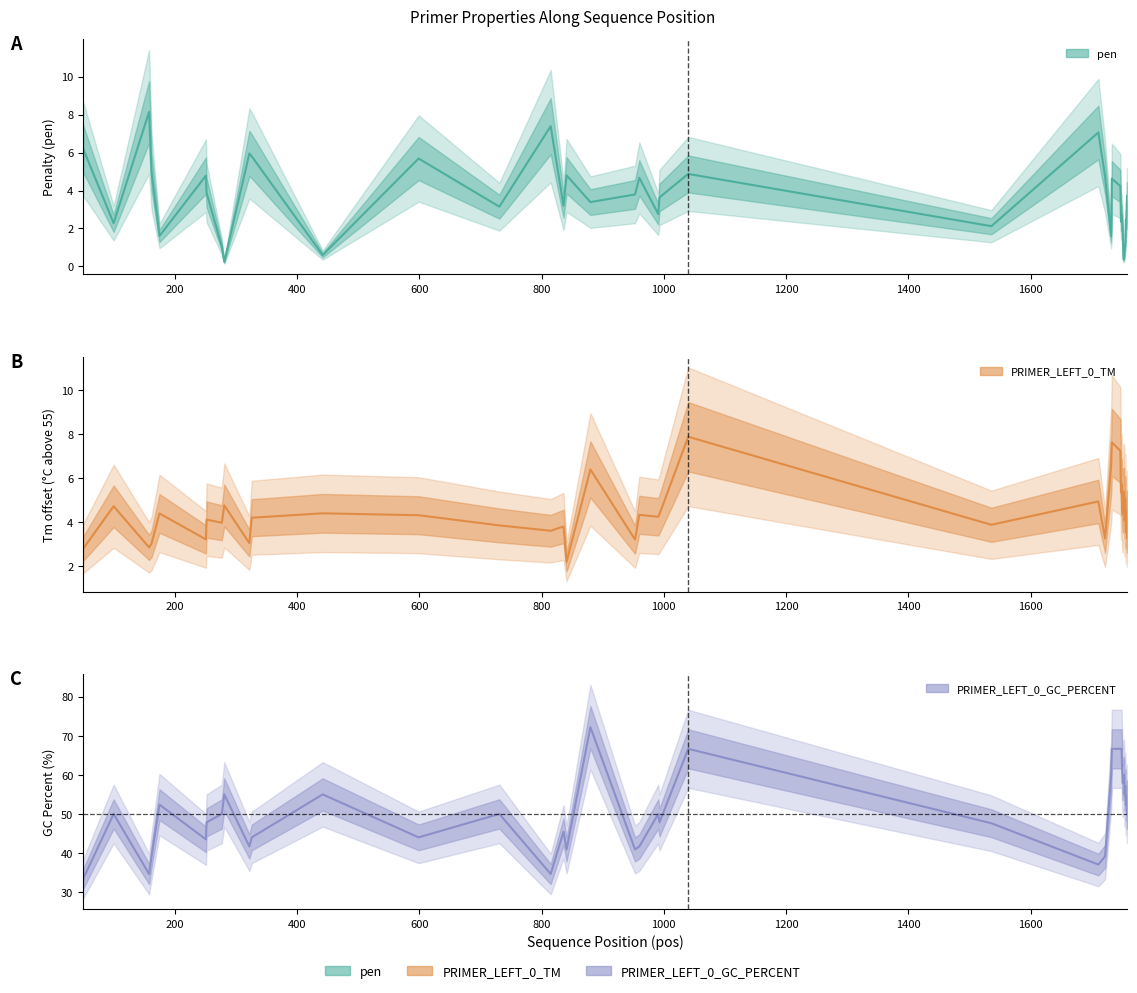

True or false: pen and PRIMER_LEFT_0_GC_PERCENT intersect in this chart.

False